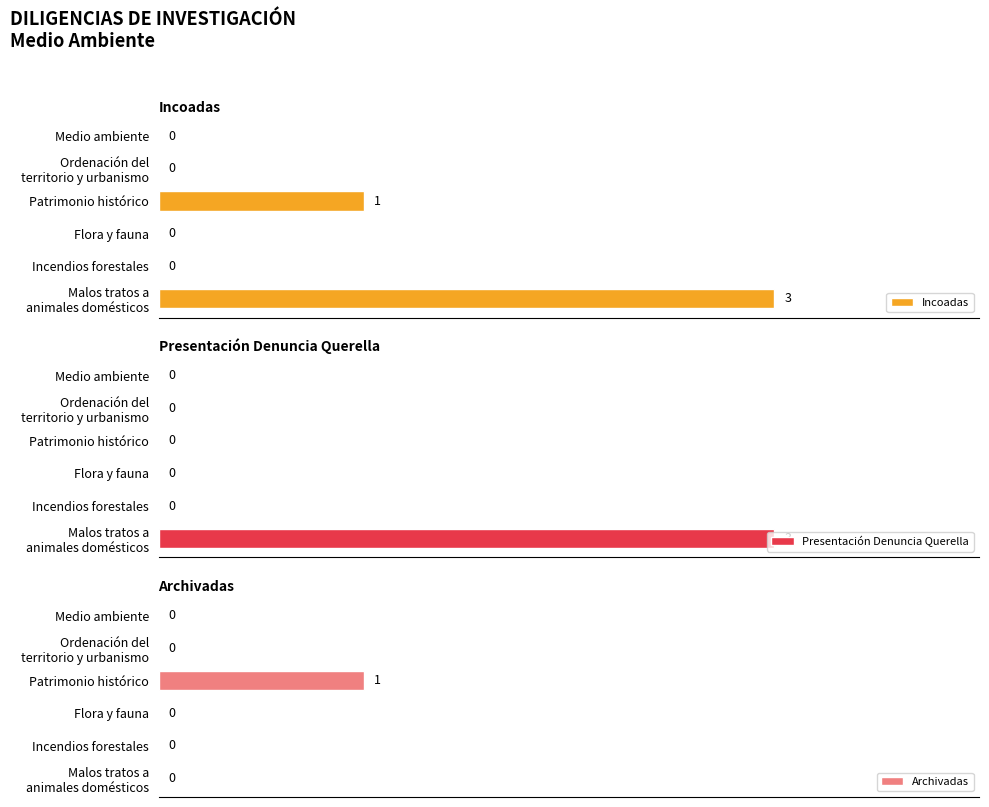

Does the chart contain any negative values?

No